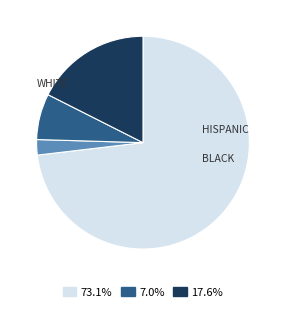

Is there a majority slice in this chart?

Yes